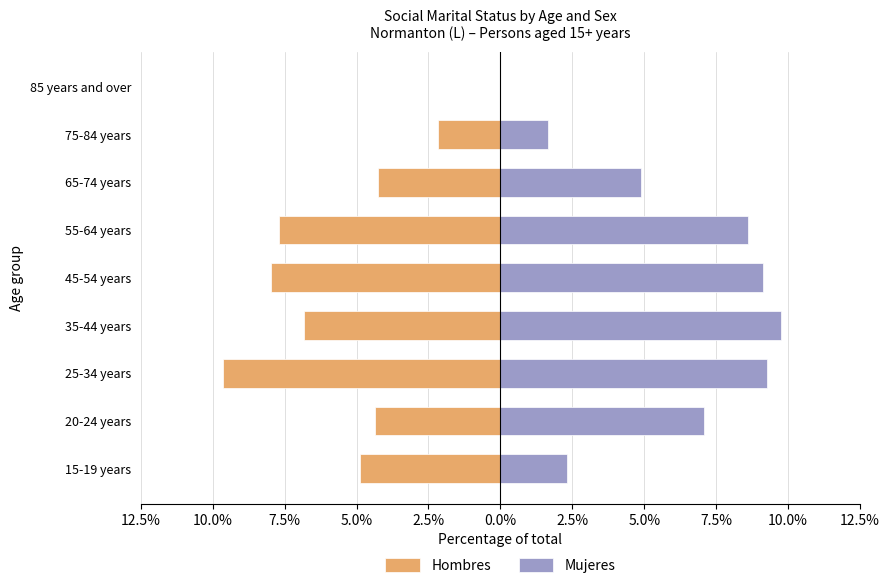

Is the value of Hombres at 25-34 years greater than the value of Mujeres at 45-54 years?

No